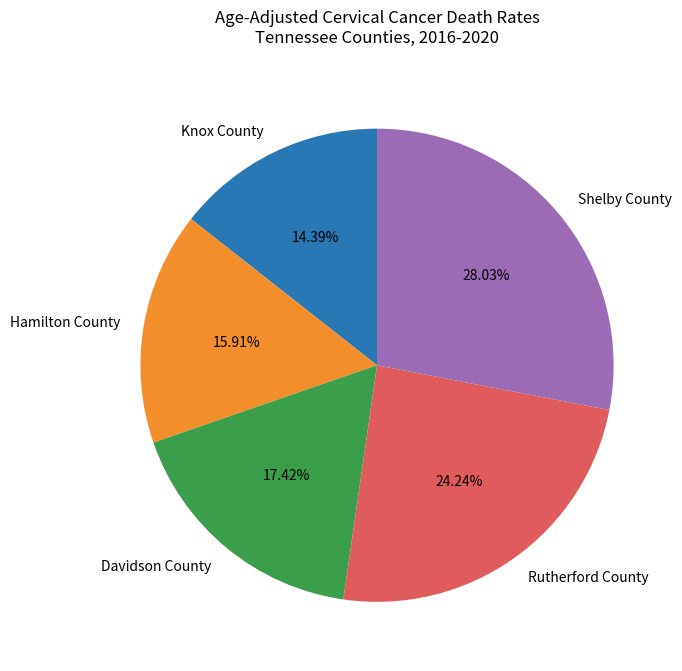

Combined, do Knox County and Davidson County account for over 50%?

No